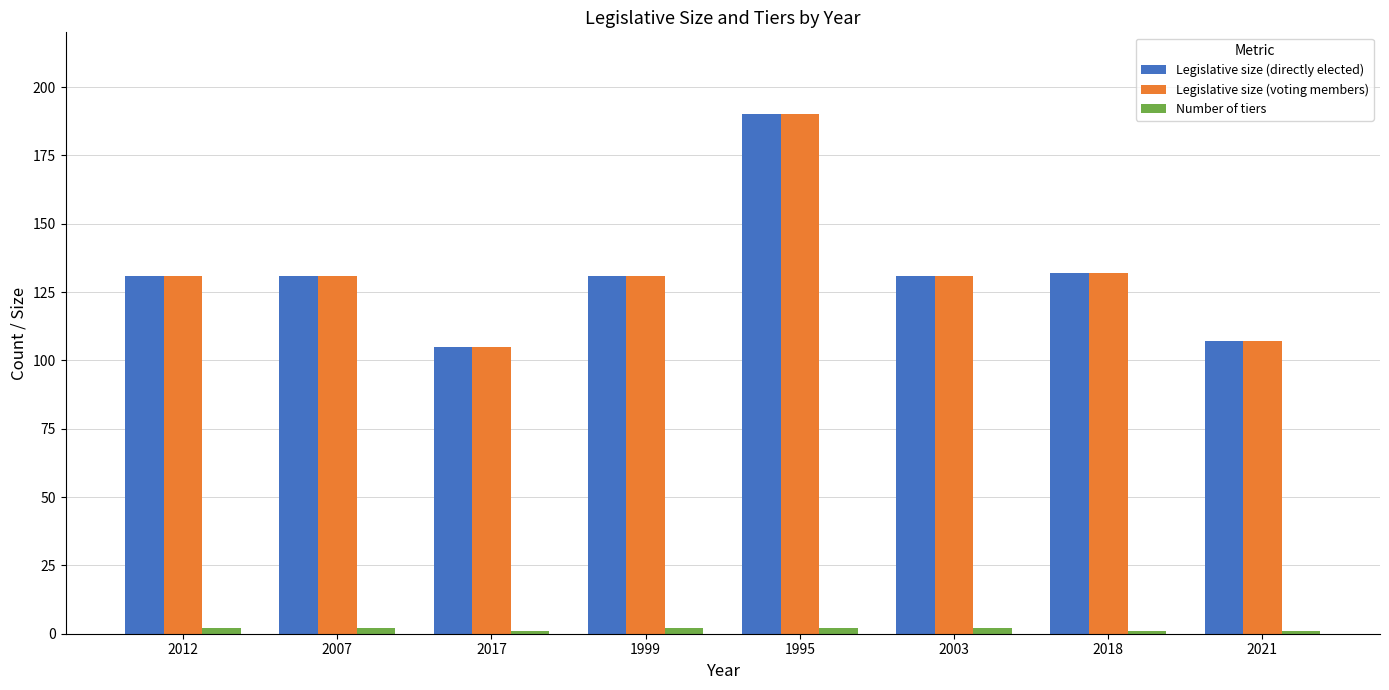

At how many categories does at least one series exceed 25?

8